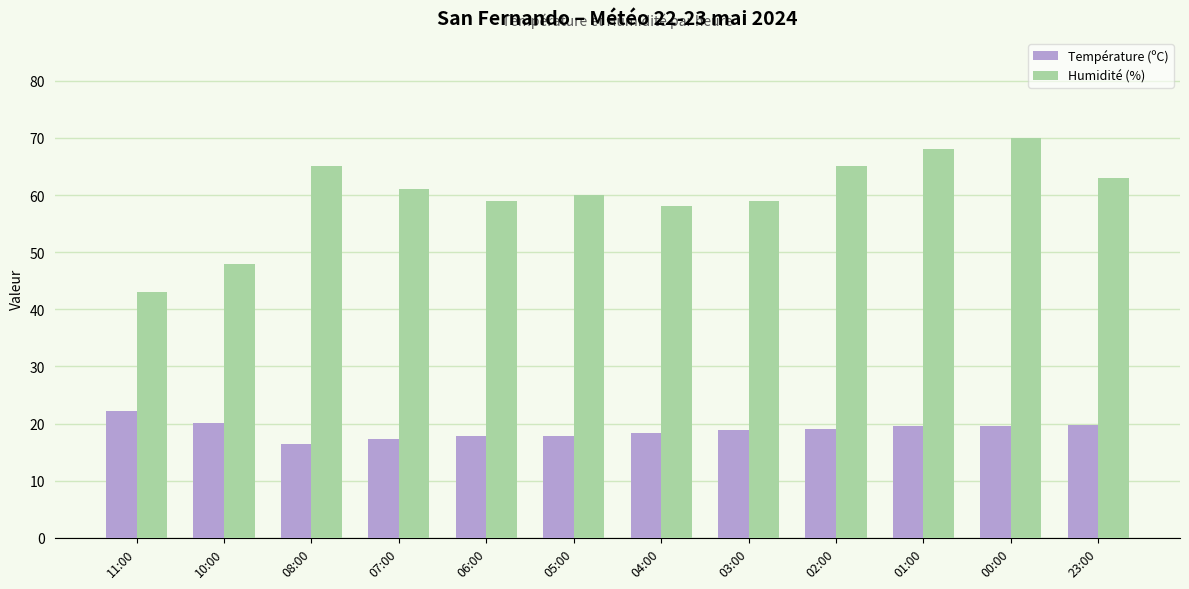

What is the difference between the Humidité (%) values at 06:00 and 23:00?

4.0